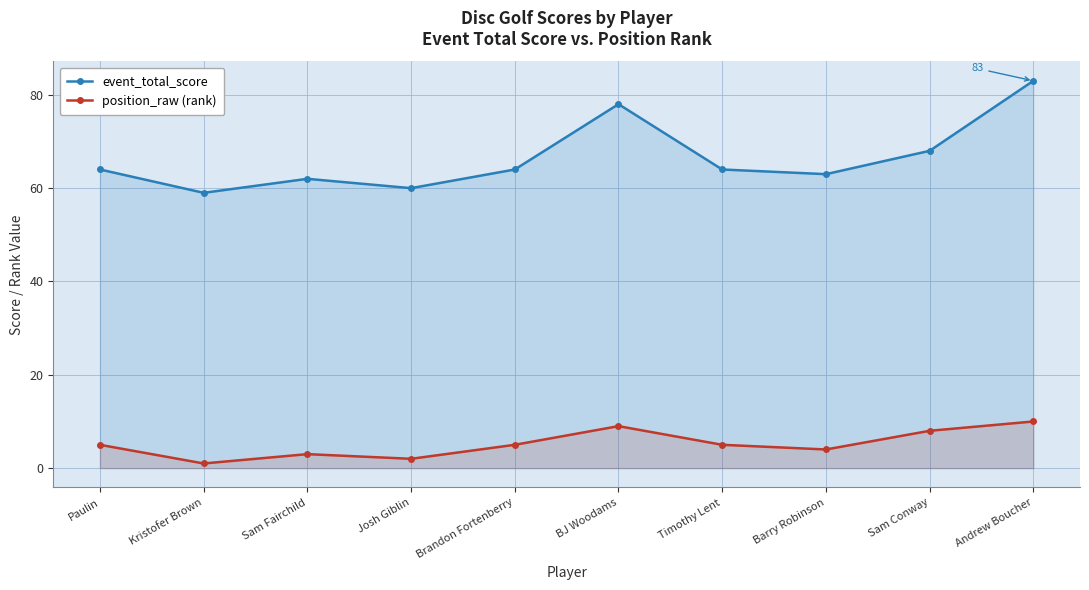

What is the sum of the position_raw (rank) values at Andrew Boucher and Josh Giblin?

12